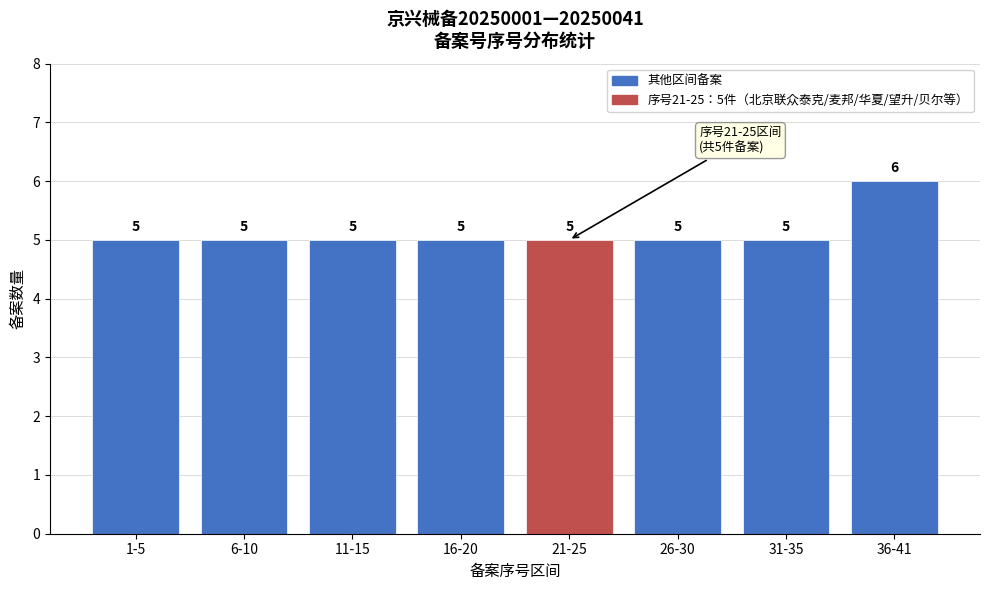

Reading left to right, transcribe all the data shown in this chart.

5	5	5	5	5	5	5	6